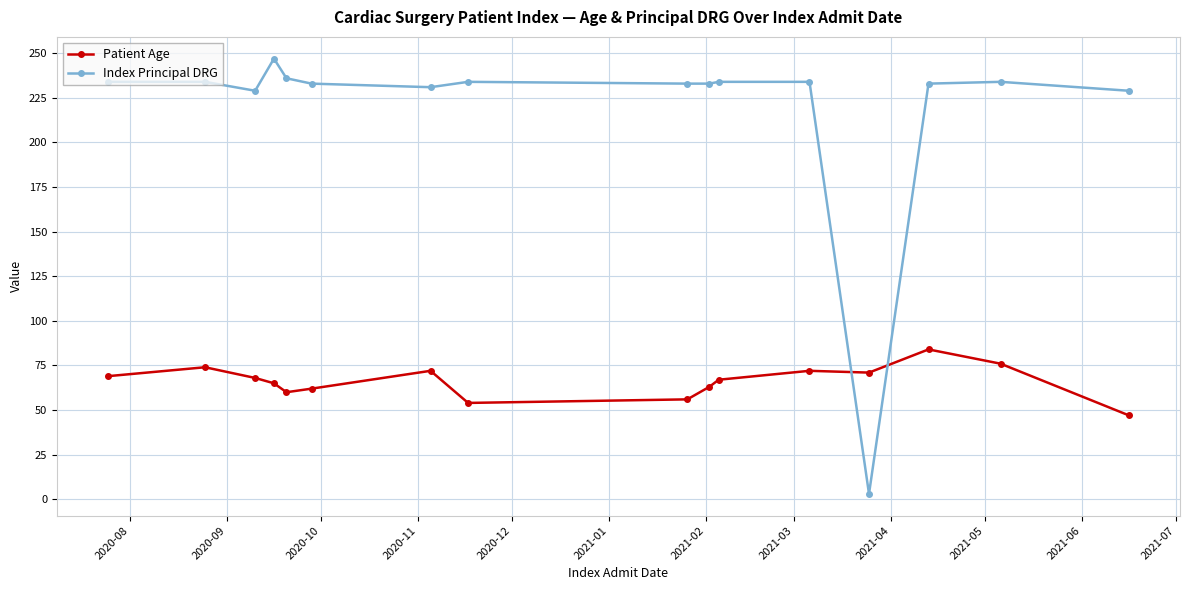

What is the maximum value shown in the chart?

247